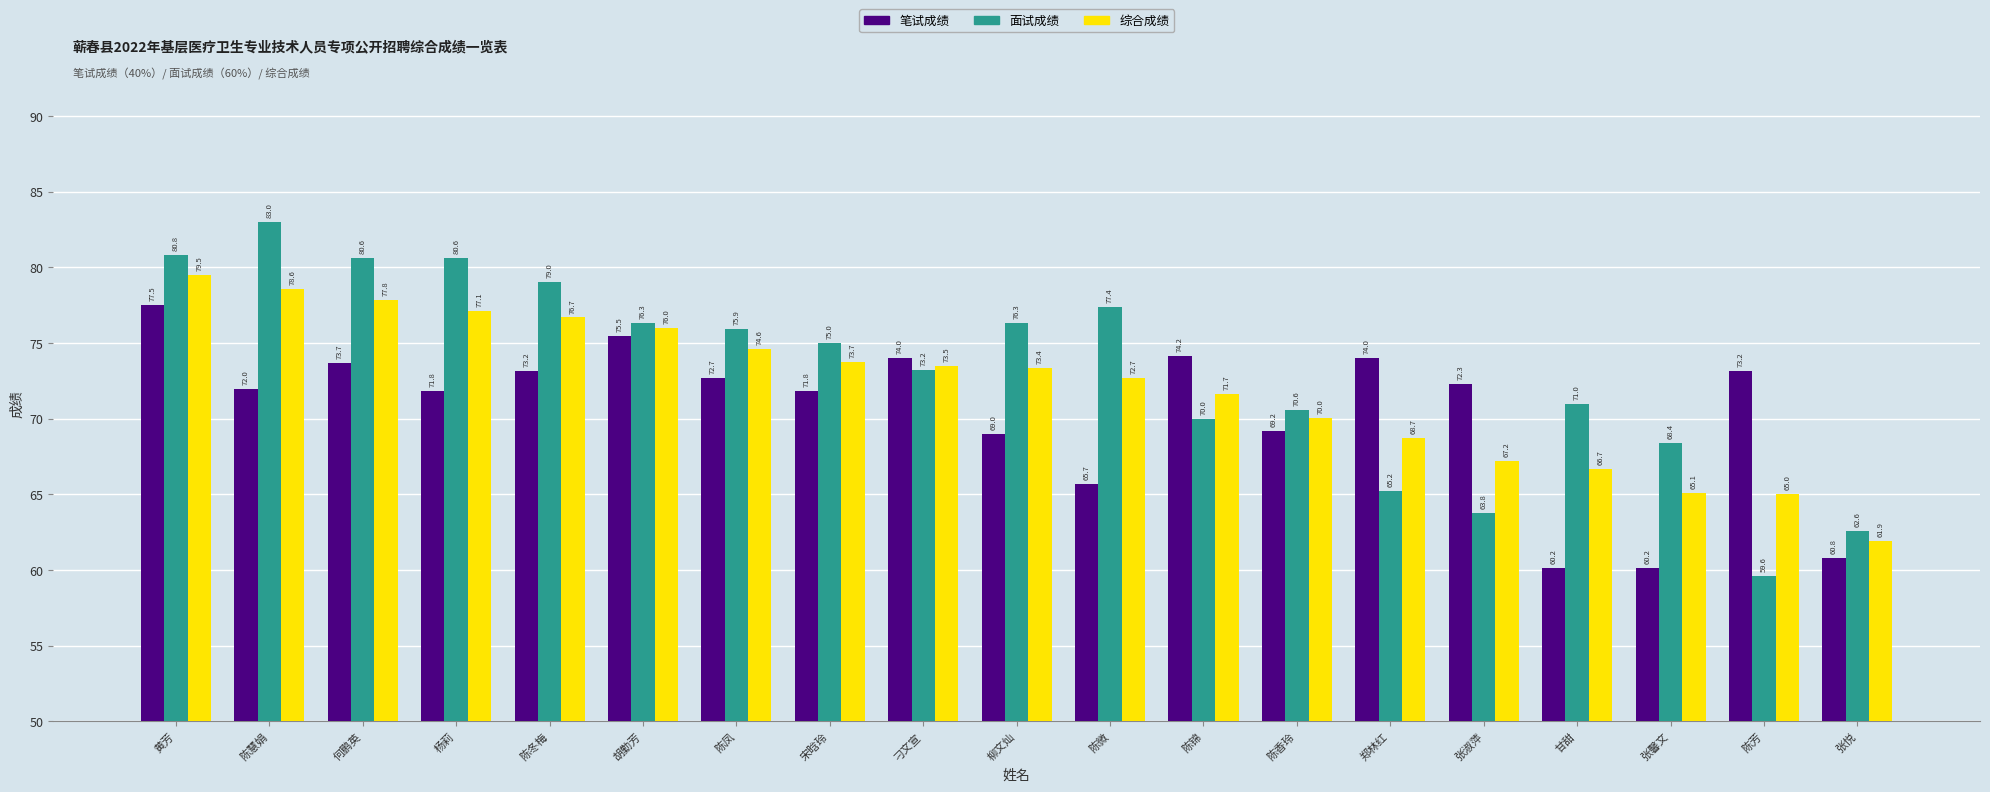

List the series in order of their peak value, lowest first.

笔试成绩, 综合成绩, 面试成绩